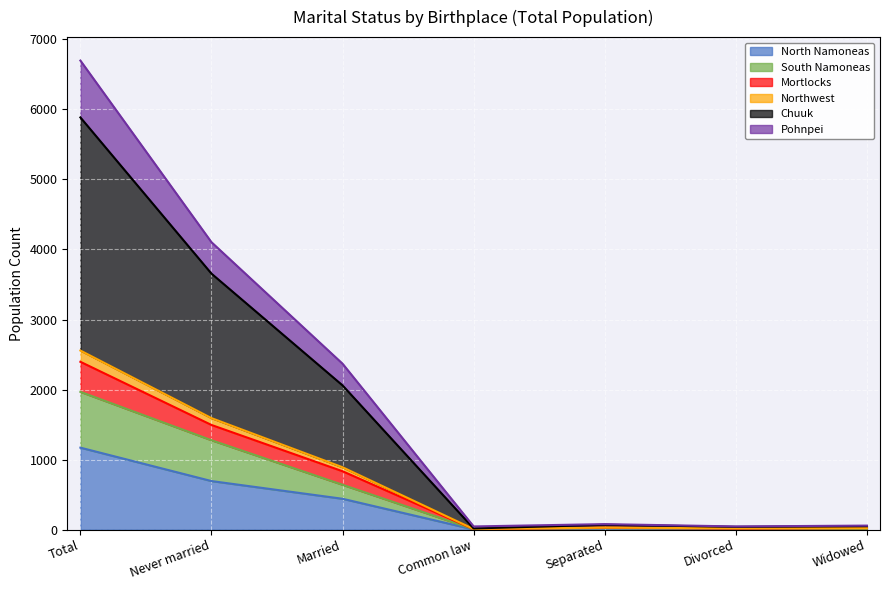

Rank the categories by Mortlocks value from highest to lowest.

Total, Never married, Married, Separated, Widowed, Common law, Divorced